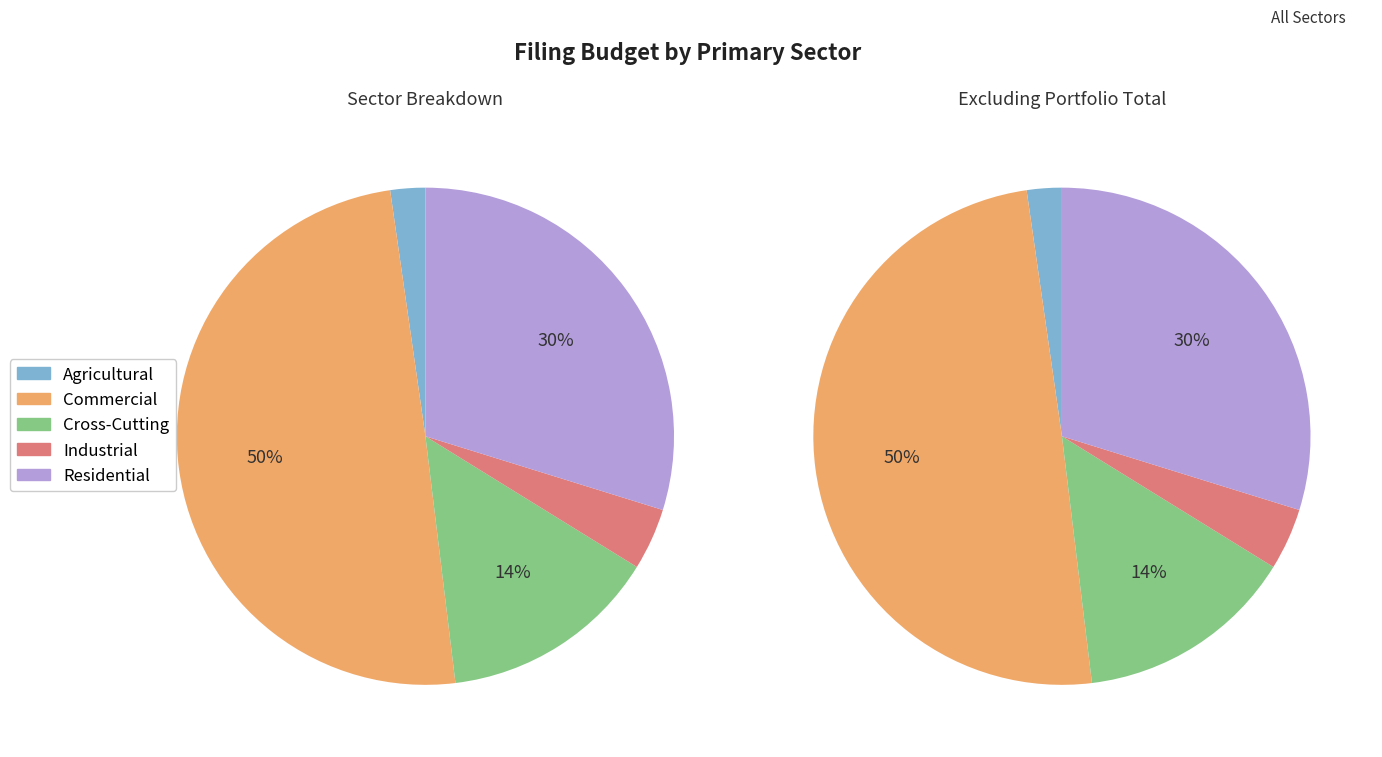

What percentage is the Agricultural slice, to the nearest percent?

2%